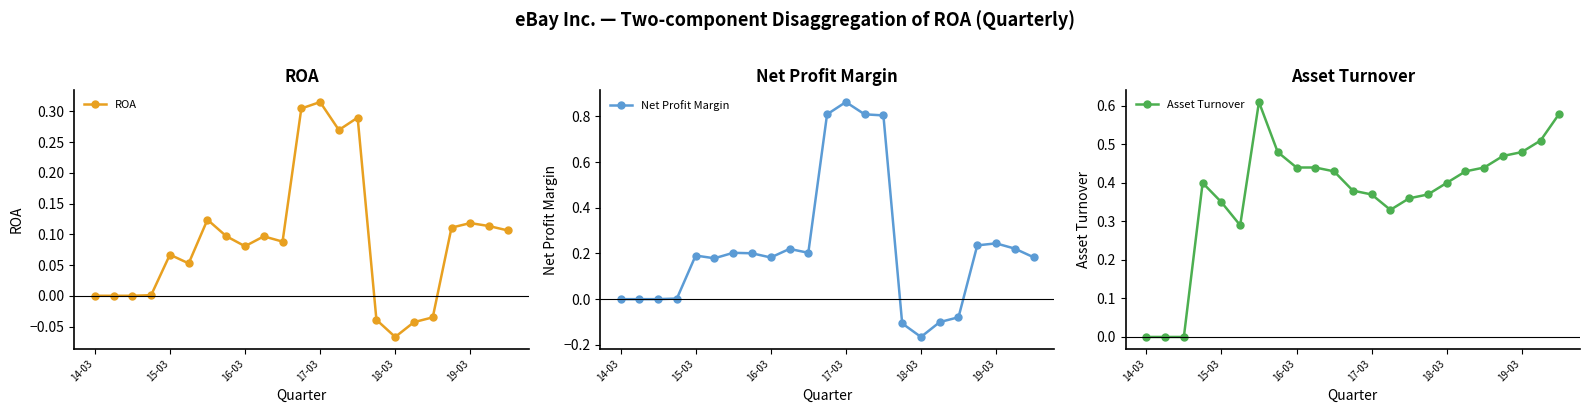

What is the greatest value displayed?

0.9